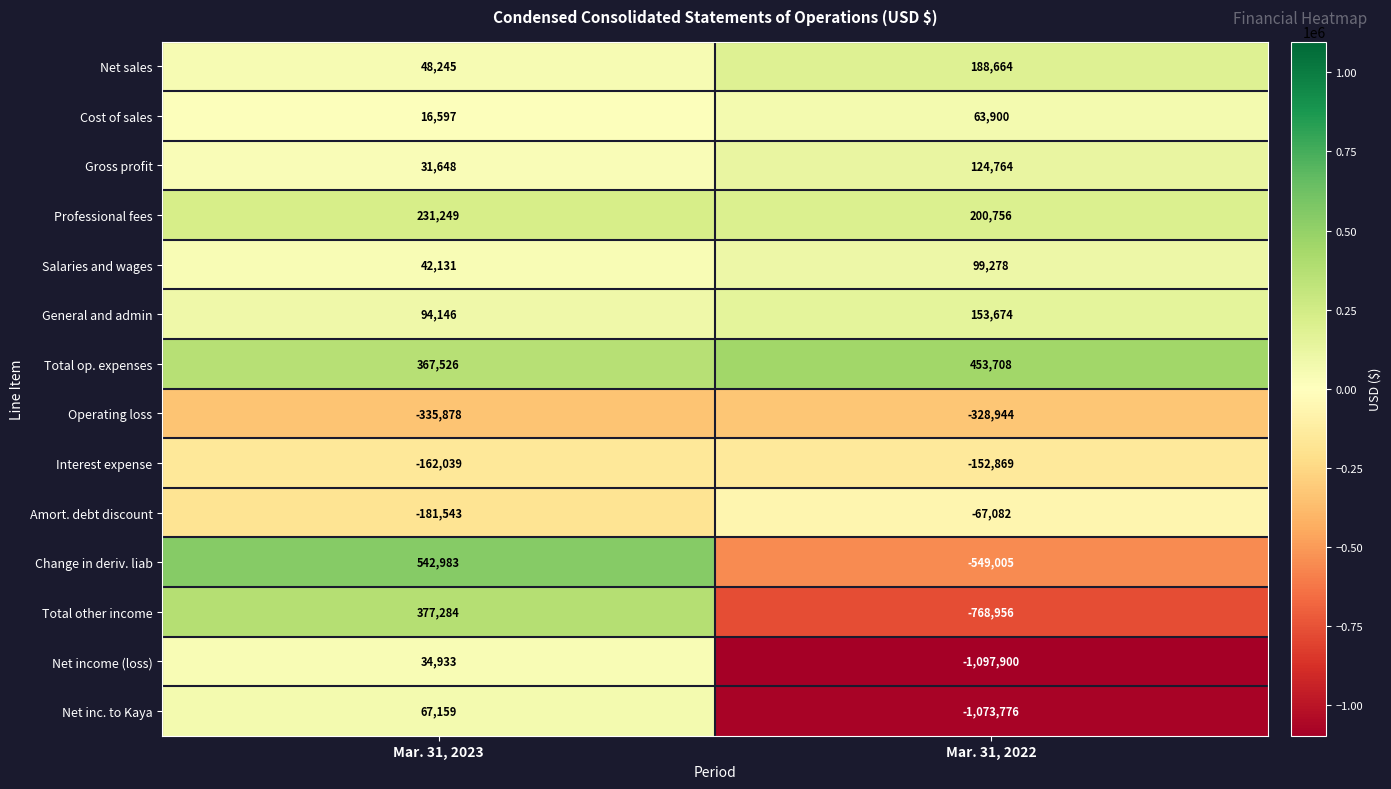

What is the total value across all series at Mar. 31, 2023?

1174441